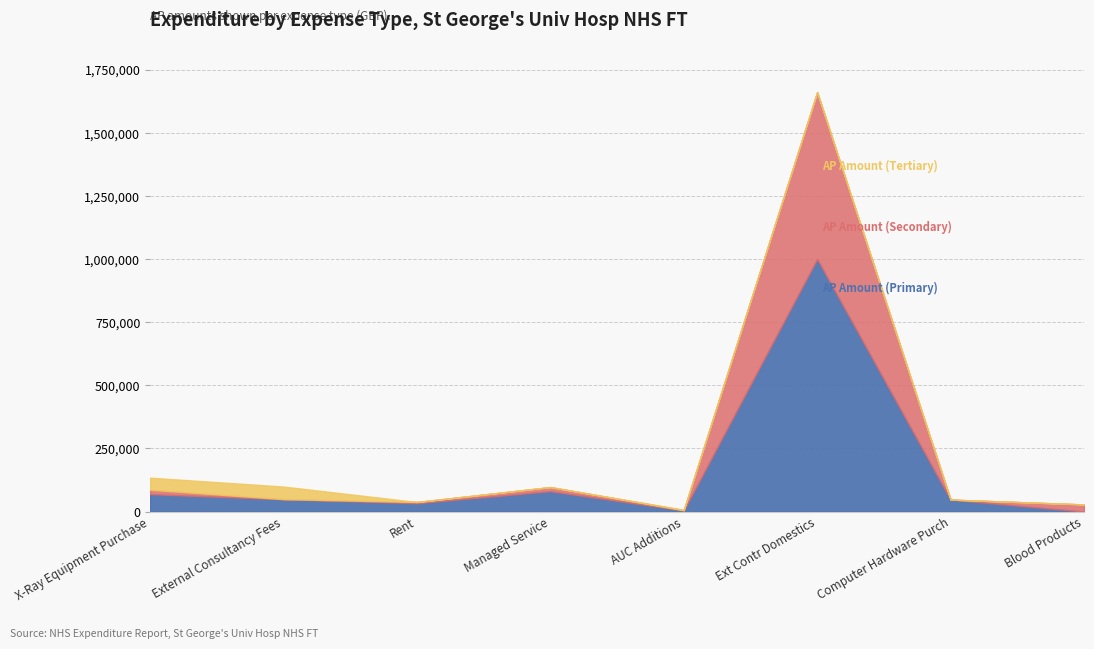

At which category is the sum across all series the highest?

Ext Contr Domestics